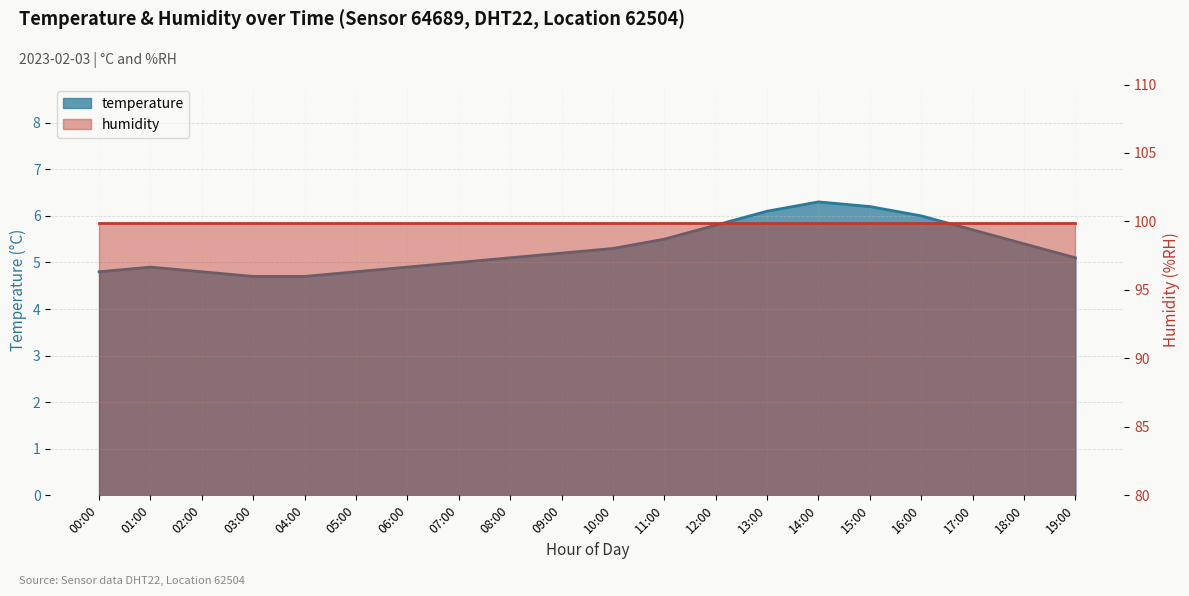

List the labels in order of value, largest first.

14:00, 15:00, 13:00, 16:00, 12:00, 17:00, 11:00, 18:00, 10:00, 09:00, 08:00, 19:00, 07:00, 01:00, 06:00, 00:00, 02:00, 05:00, 03:00, 04:00